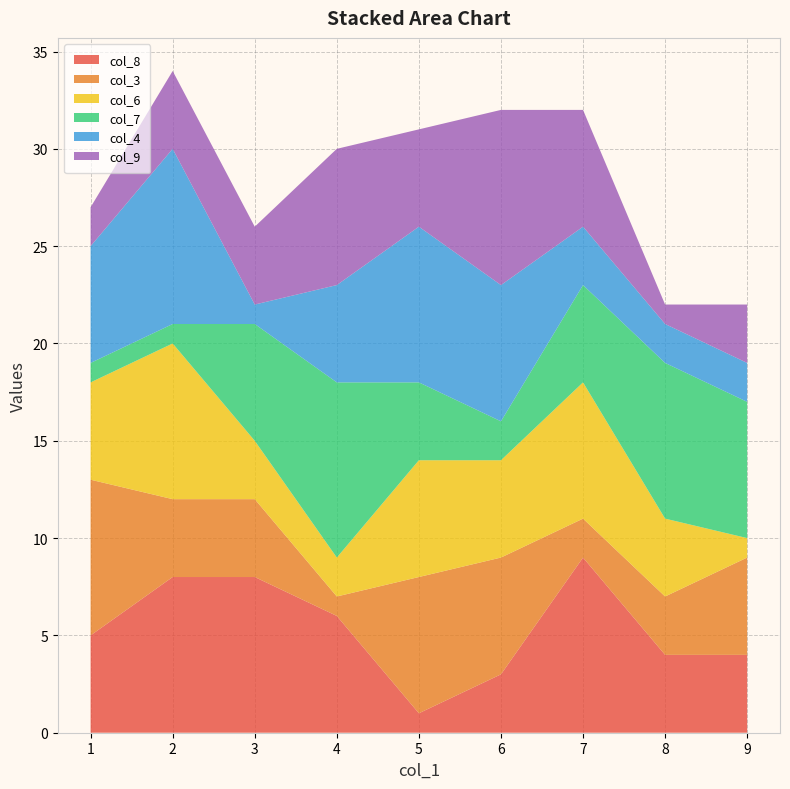

Reading left to right, transcribe all the data shown in this chart.

col_8: 5	8	8	6	1	3	9	4	4
col_3: 8	4	4	1	7	6	2	3	5
col_6: 5	8	3	2	6	5	7	4	1
col_7: 1	1	6	9	4	2	5	8	7
col_4: 6	9	1	5	8	7	3	2	2
col_9: 2	4	4	7	5	9	6	1	3